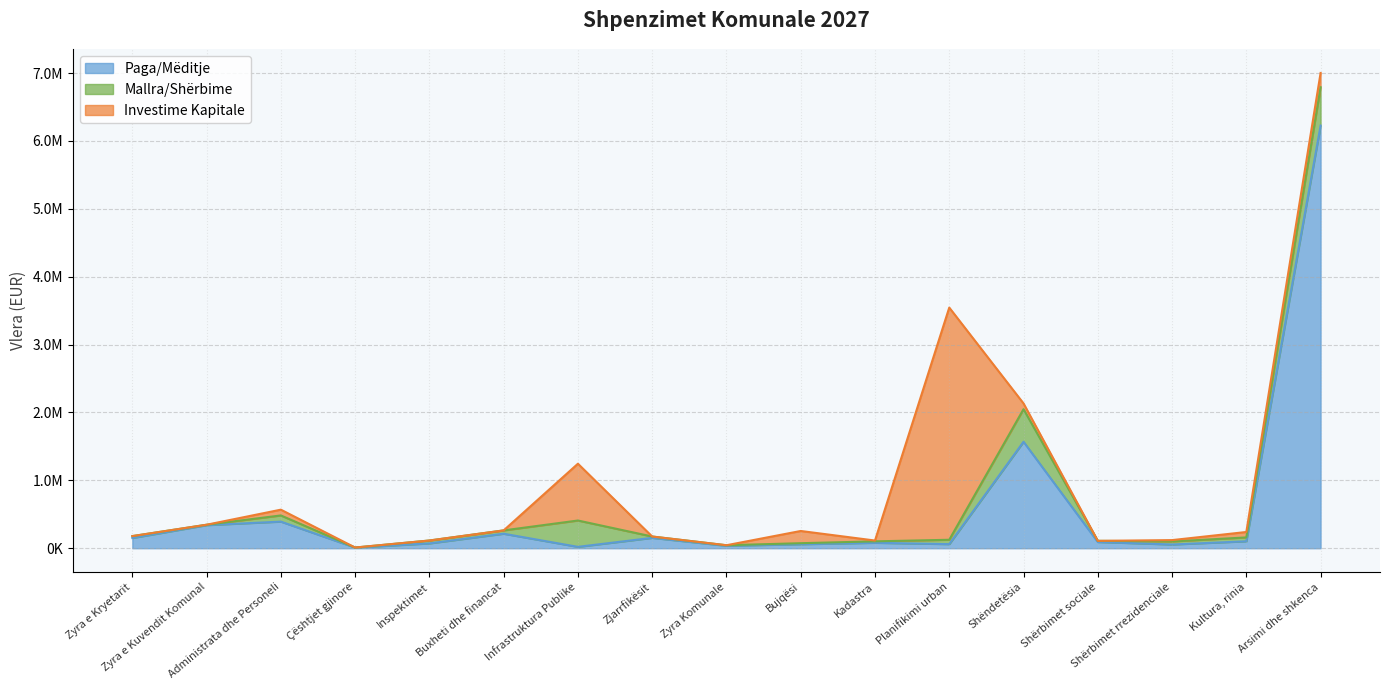

How many values in the Mallra/Shërbime series exceed 43000?

8